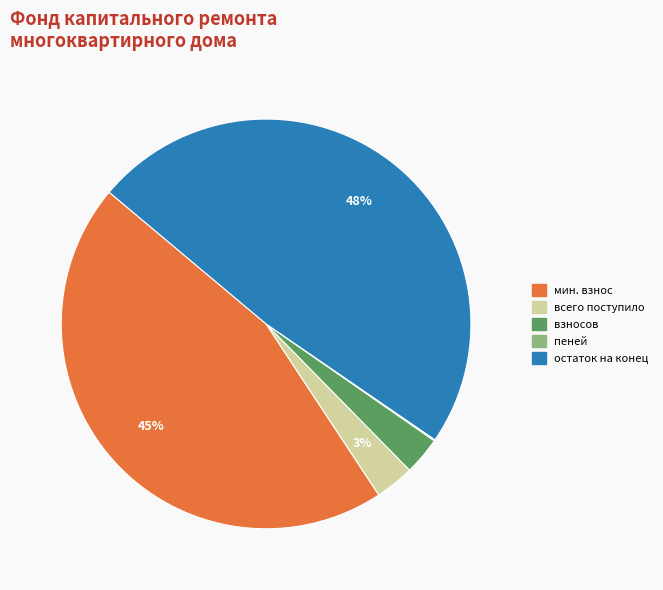

To the nearest percent, what is the average slice percentage?

20%